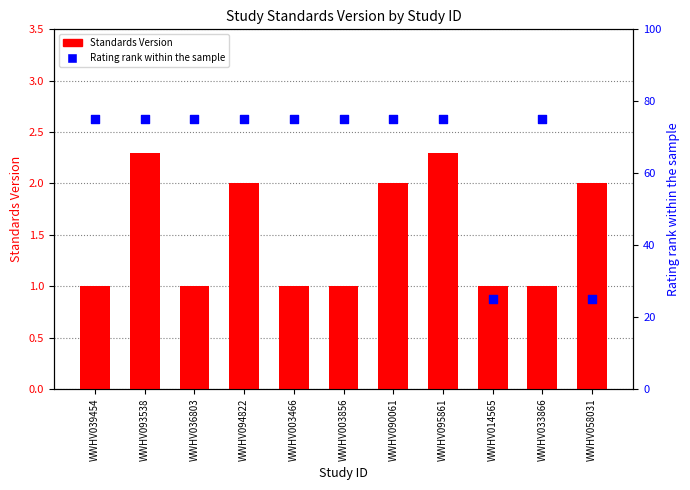

What are all the series names shown in the legend?

Standards Version, Rating rank